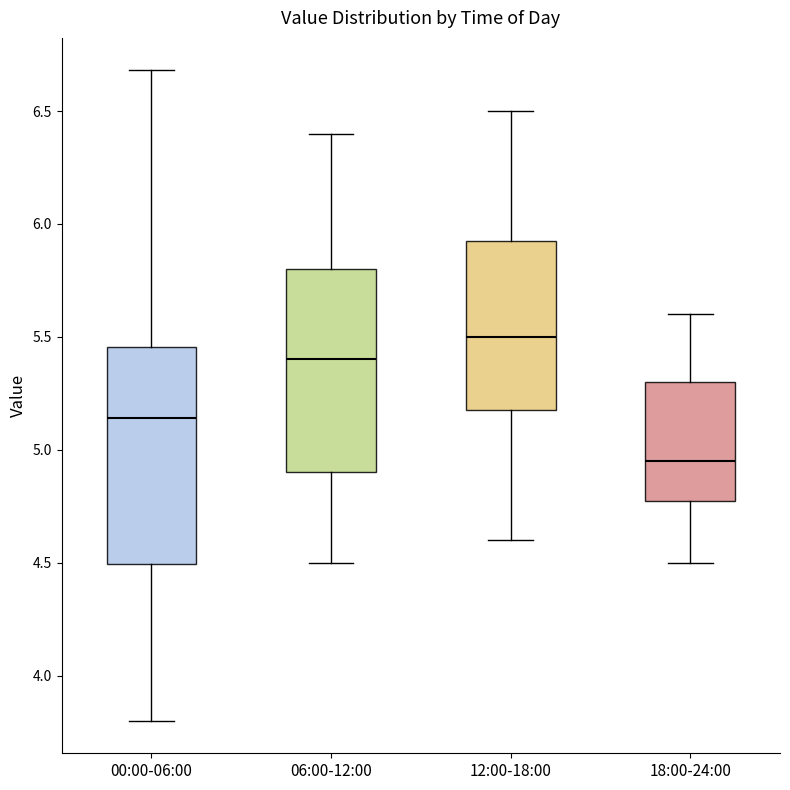

Reading left to right, transcribe this box plot: for each box, give where its median line is, the range the box spans, and where its two whiskers end, as read against the y-axis. The values are not printed on the chart, so give them approximately, as read against the axis.

00:00-06:00: median 5.15, box 4.50 to 5.45, whiskers 3.80 to 6.70
06:00-12:00: median 5.40, box 4.90 to 5.80, whiskers 4.50 to 6.40
12:00-18:00: median 5.50, box 5.20 to 5.95, whiskers 4.60 to 6.50
18:00-24:00: median 4.95, box 4.80 to 5.30, whiskers 4.50 to 5.60